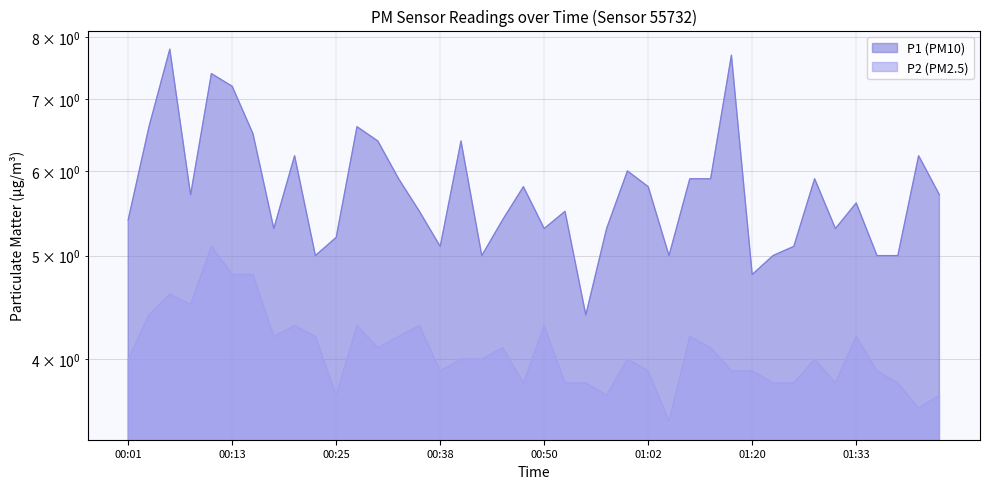

At which category is the sum across all series the highest?

00:10